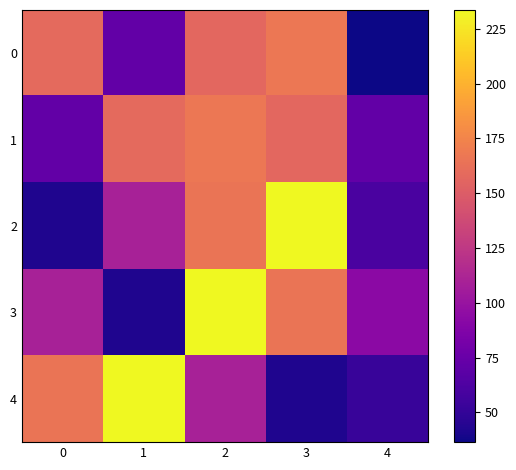

What is the total value across all series at 0?

547.0